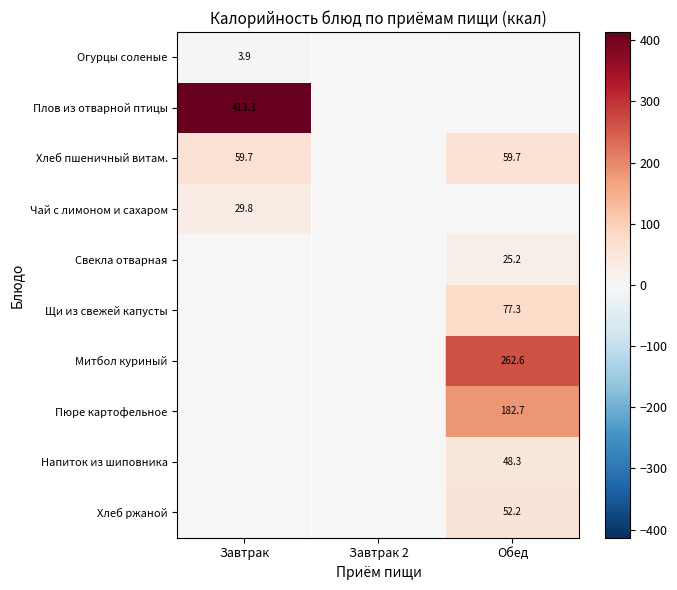

At how many categories does at least one series exceed 263?

1